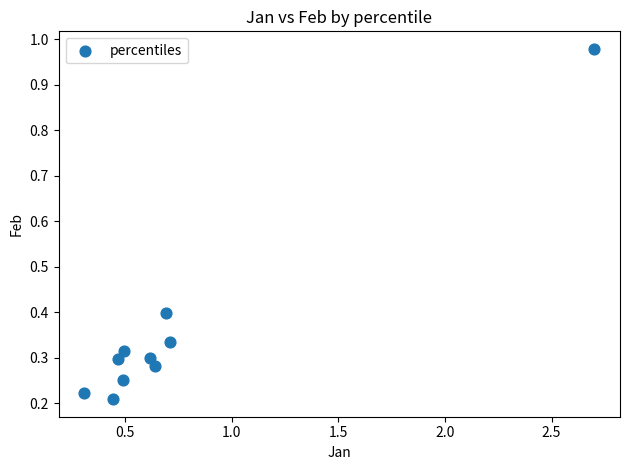

What is the average X value?

0.8